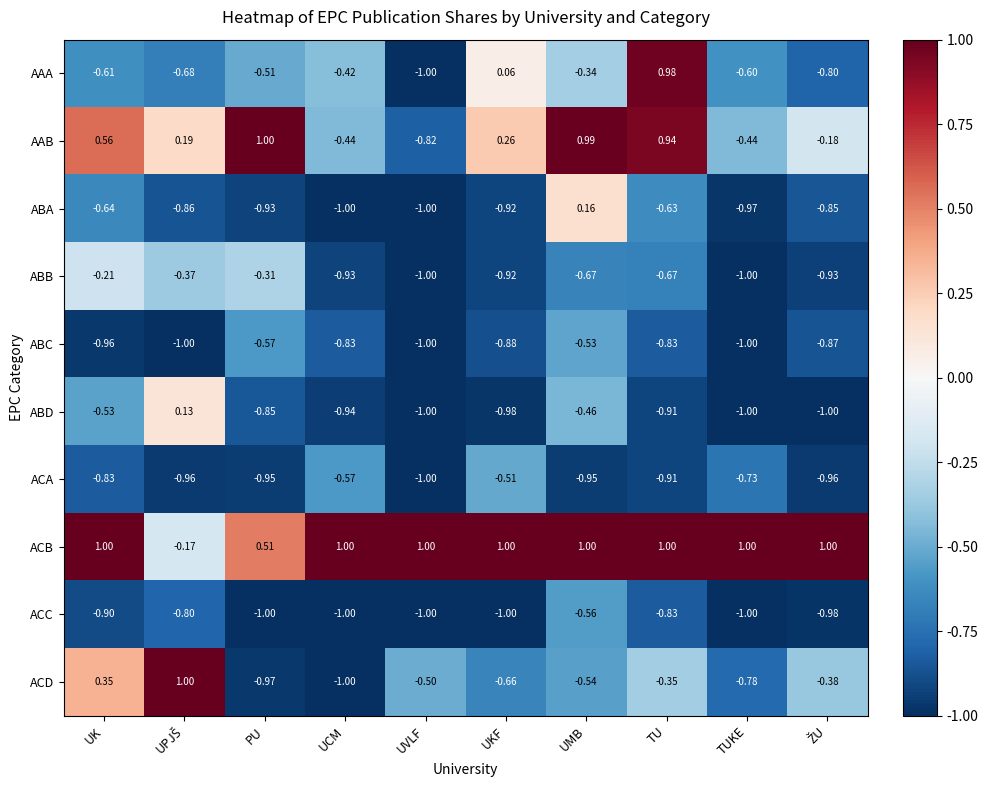

Where is ABA nearest to the value 0?

UMB